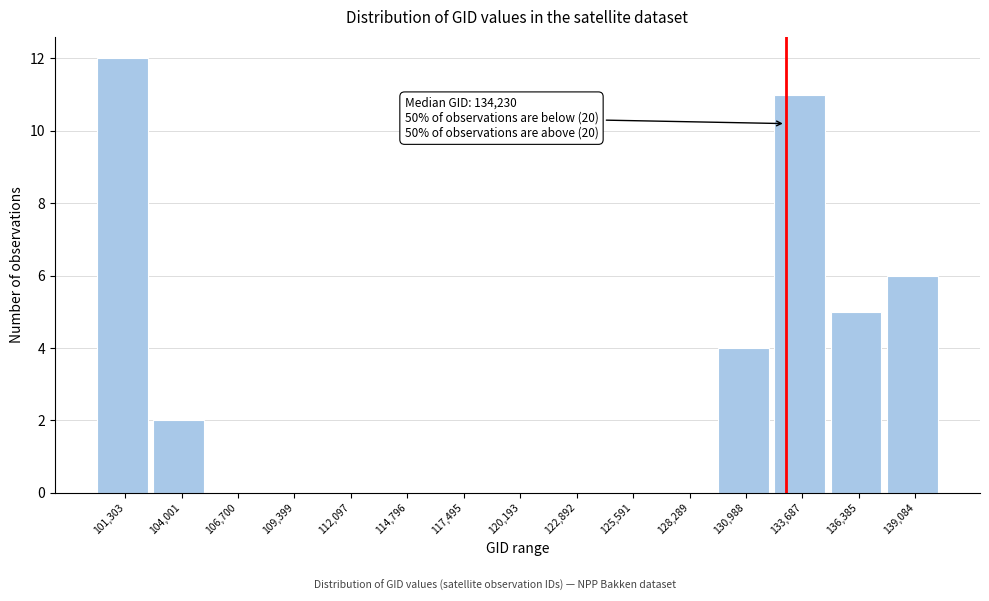

Reading left to right, transcribe all the data shown in this chart.

101,303=12	104,001=2	106,700=0	109,399=0	112,097=0	114,796=0	117,495=0	120,193=0	122,892=0	125,591=0	128,289=0	130,988=4	133,687=11	136,385=5	139,084=6